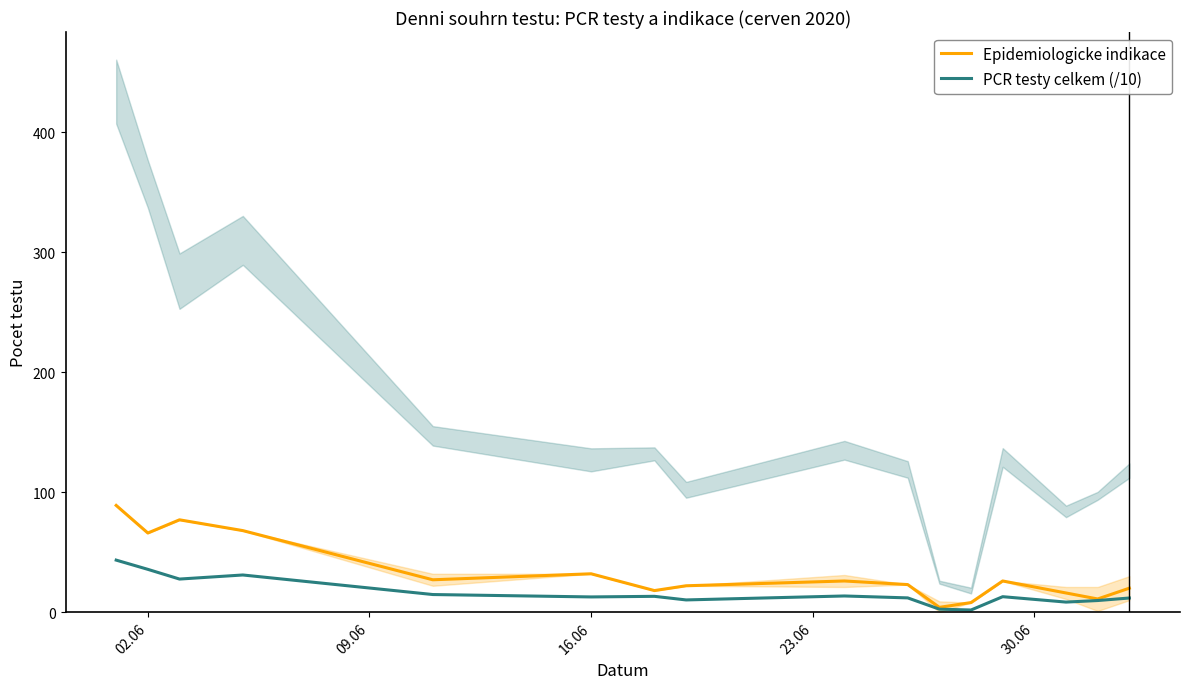

Where is Epidemiologicke indikace nearest to the value 46?

16.06